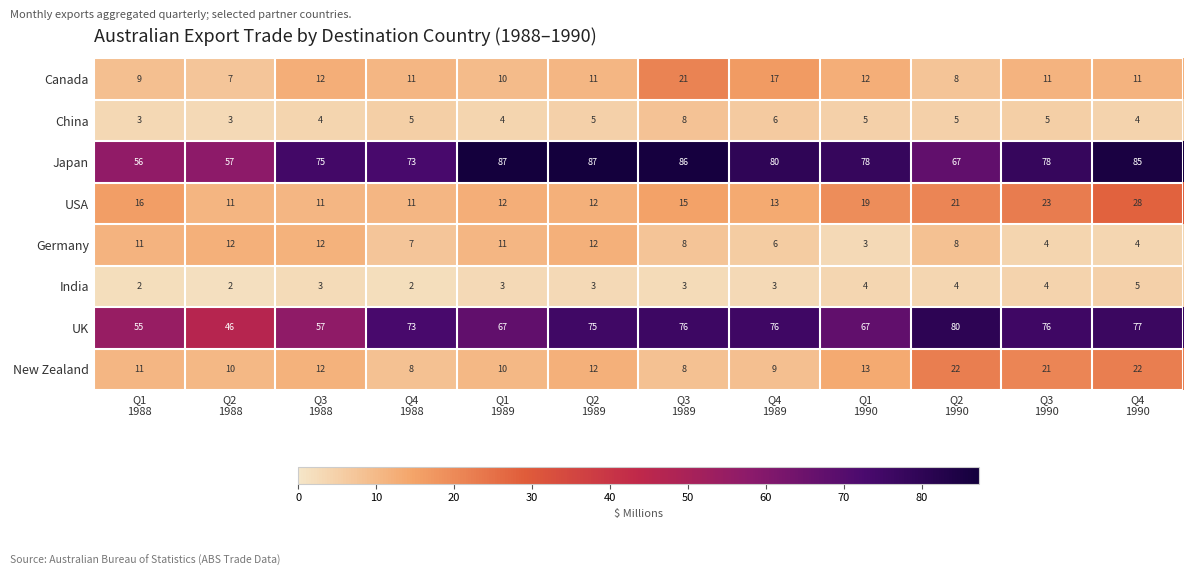

Which series has the widest spread of values?

UK